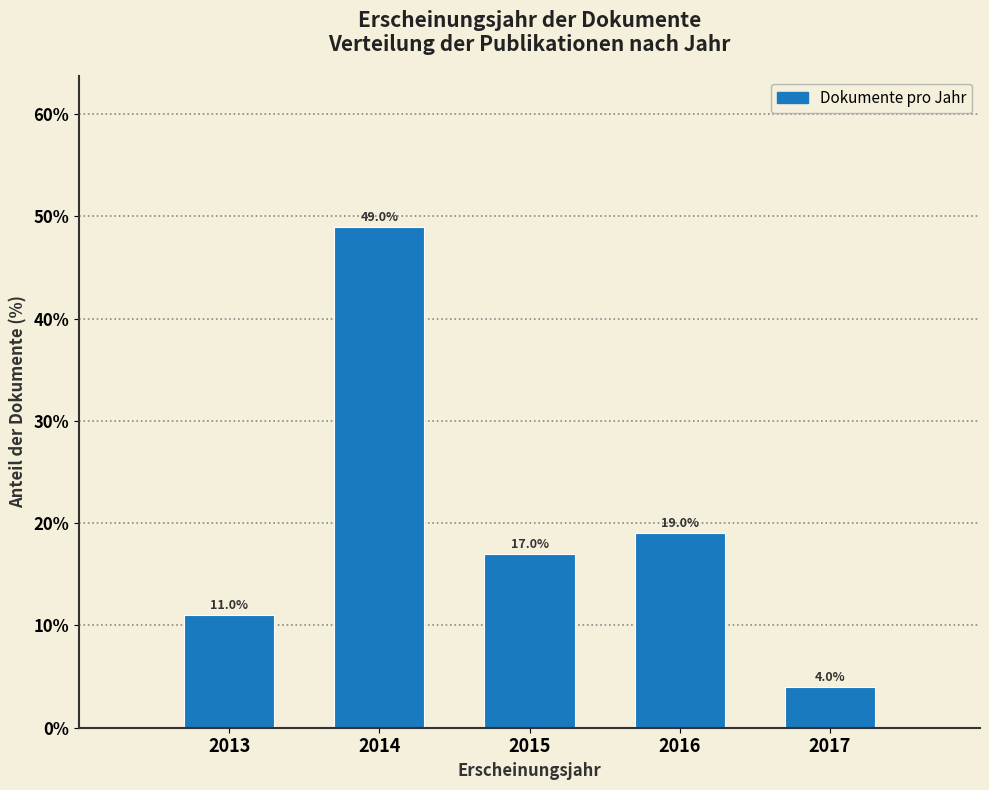

Reading left to right, transcribe all the data shown in this chart.

2013=11	2014=49	2015=17	2016=19	2017=4